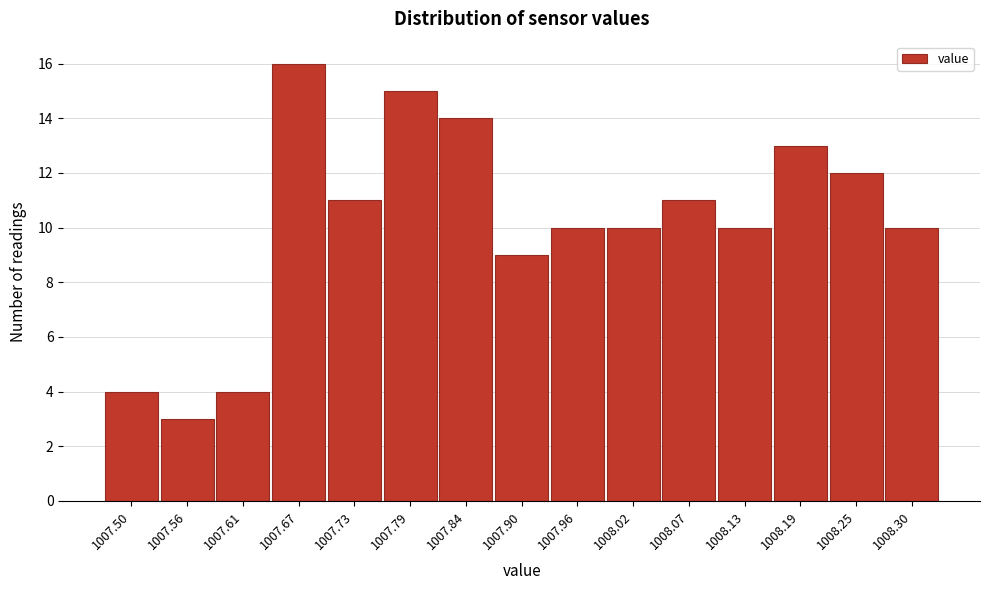

Reading left to right, extract all data points from this chart.

1007.50=4	1007.56=3	1007.61=4	1007.67=16	1007.73=11	1007.79=15	1007.84=14	1007.90=9	1007.96=10	1008.02=10	1008.07=11	1008.13=10	1008.19=13	1008.25=12	1008.30=10